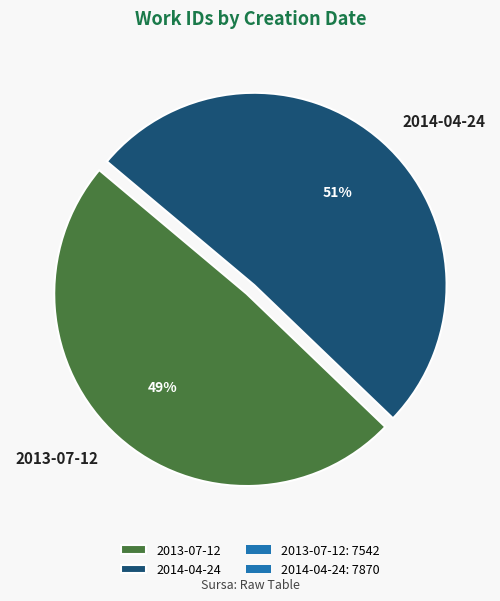

Rank the categories by value from lowest to highest.

2013-07-12, 2014-04-24